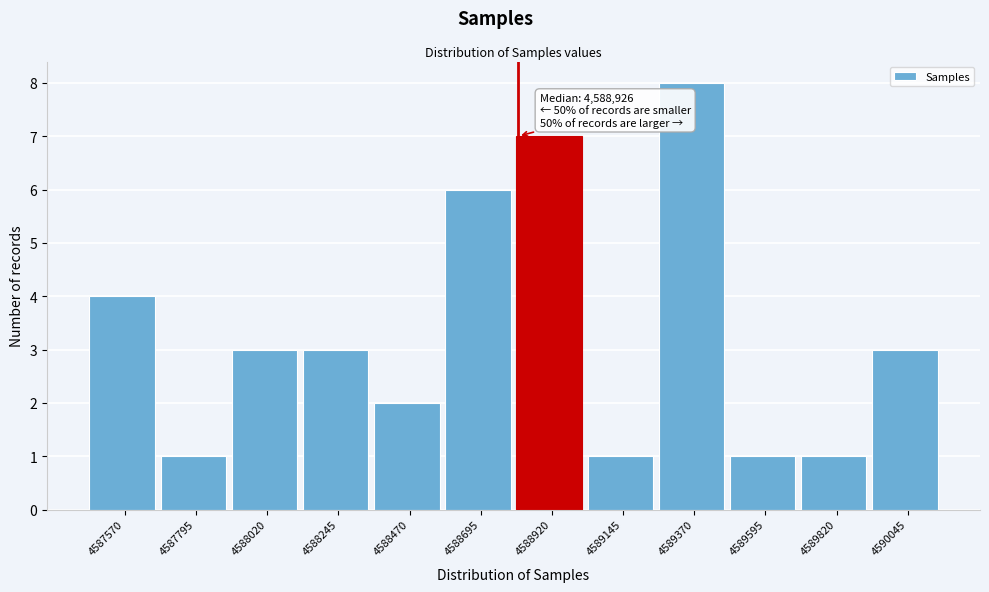

Reading left to right, extract all data points from this chart.

4	1	3	3	2	6	7	1	8	1	1	3